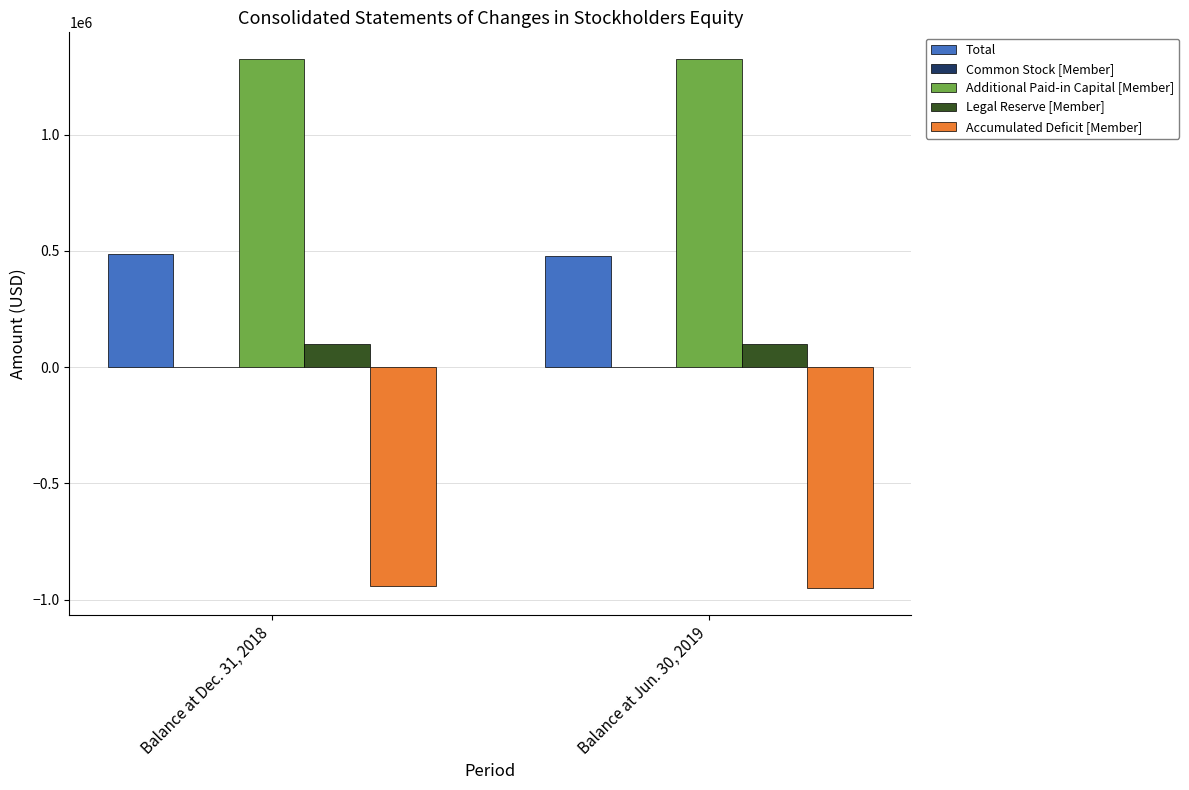

Is it true that Accumulated Deficit [Member] equals -943235 at Balance at Dec. 31, 2018?

True